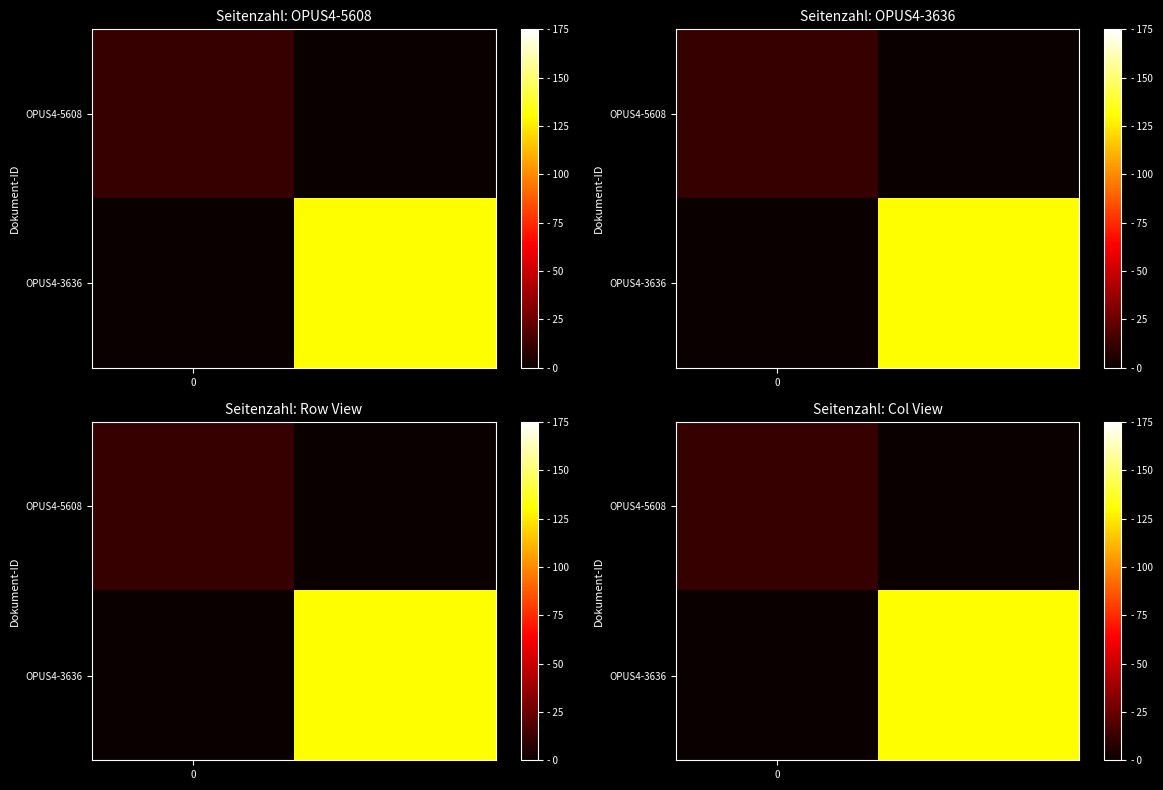

What is the maximum value shown in the chart?

130